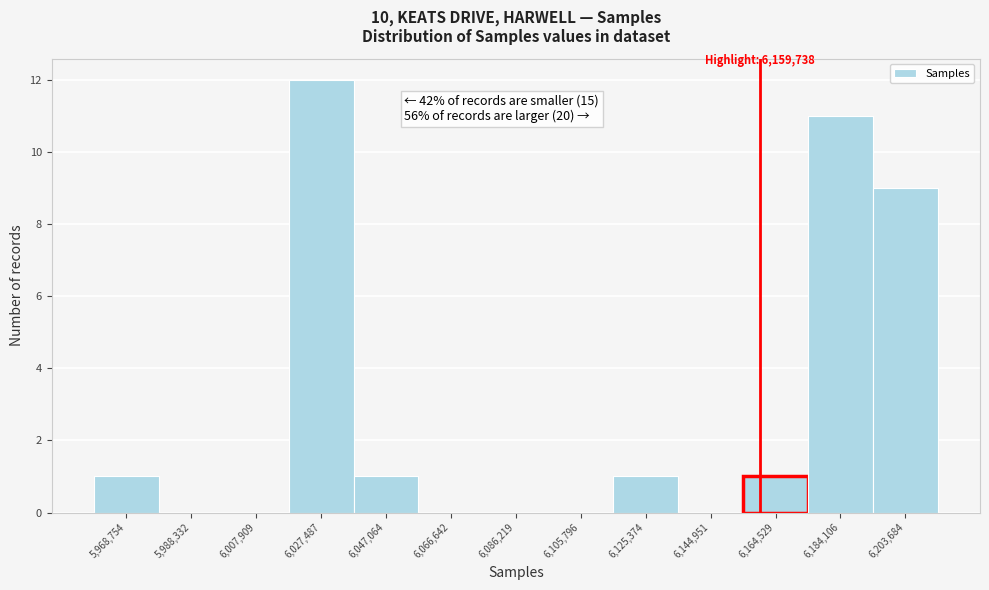

Over which range of the x-axis is the bar tallest?

6018000 to 6038000